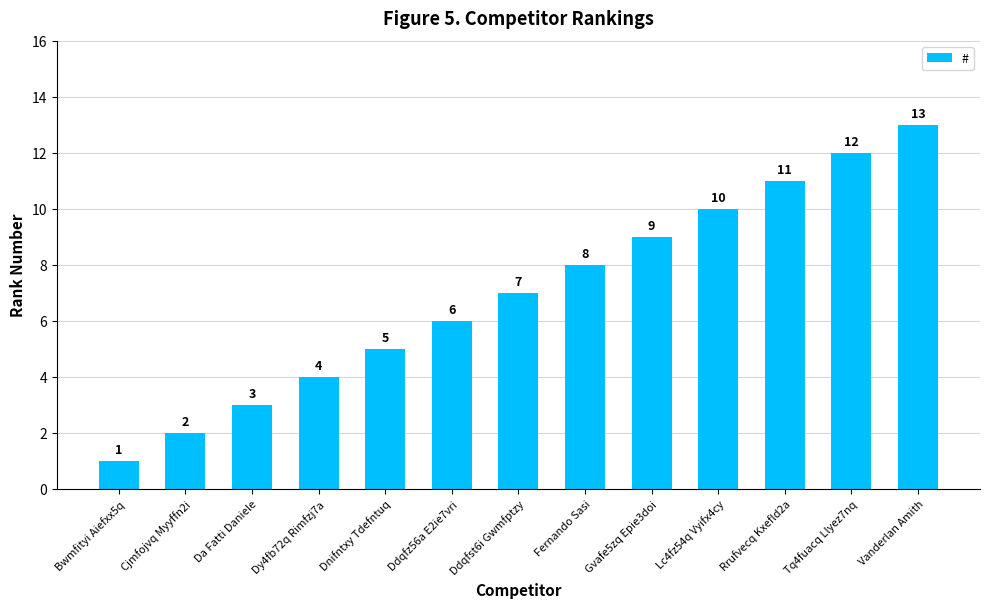

What is the difference between the maximum and second lowest values?

11